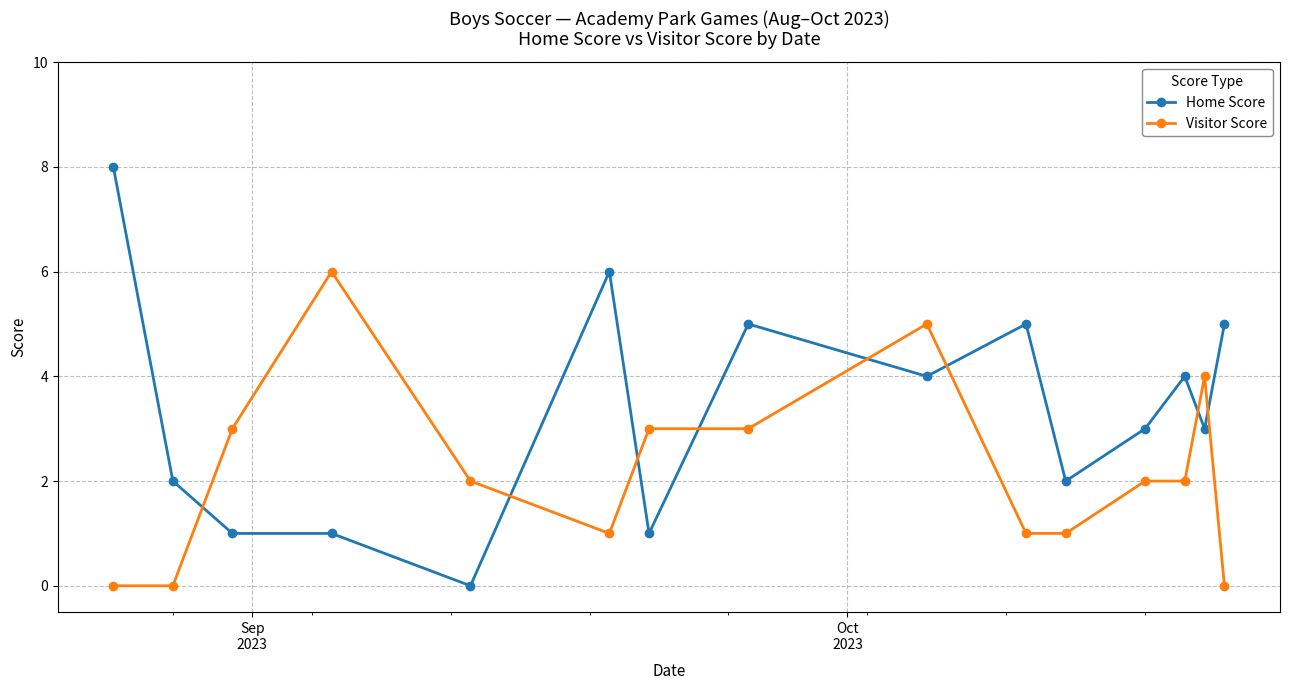

Rank the series by their maximum value, from lowest to highest.

Visitor Score, Home Score